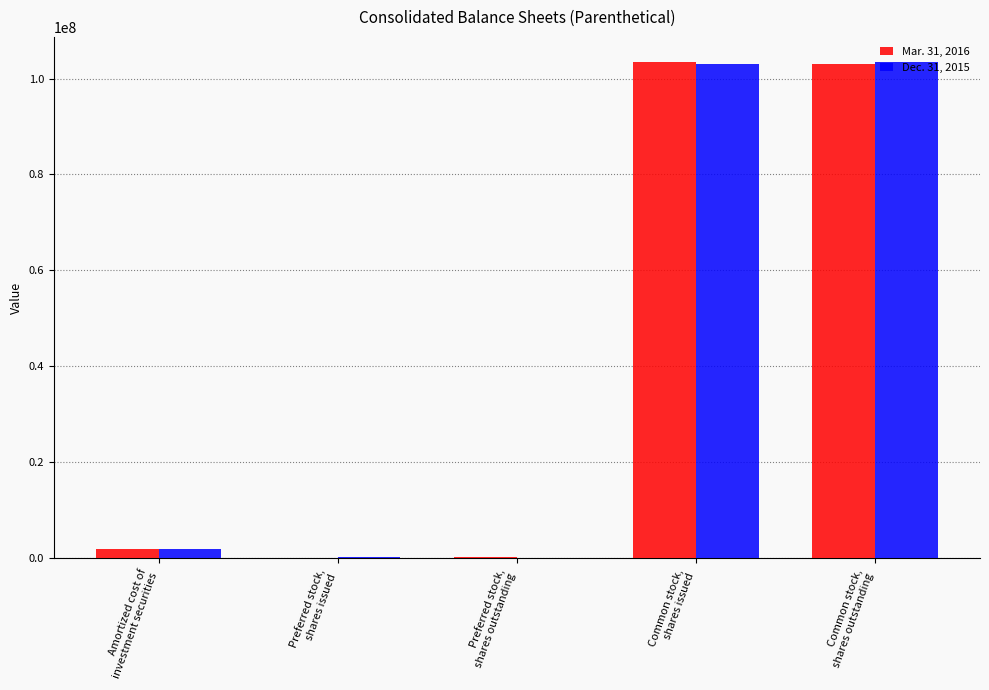

What is the greatest value displayed?

103512682